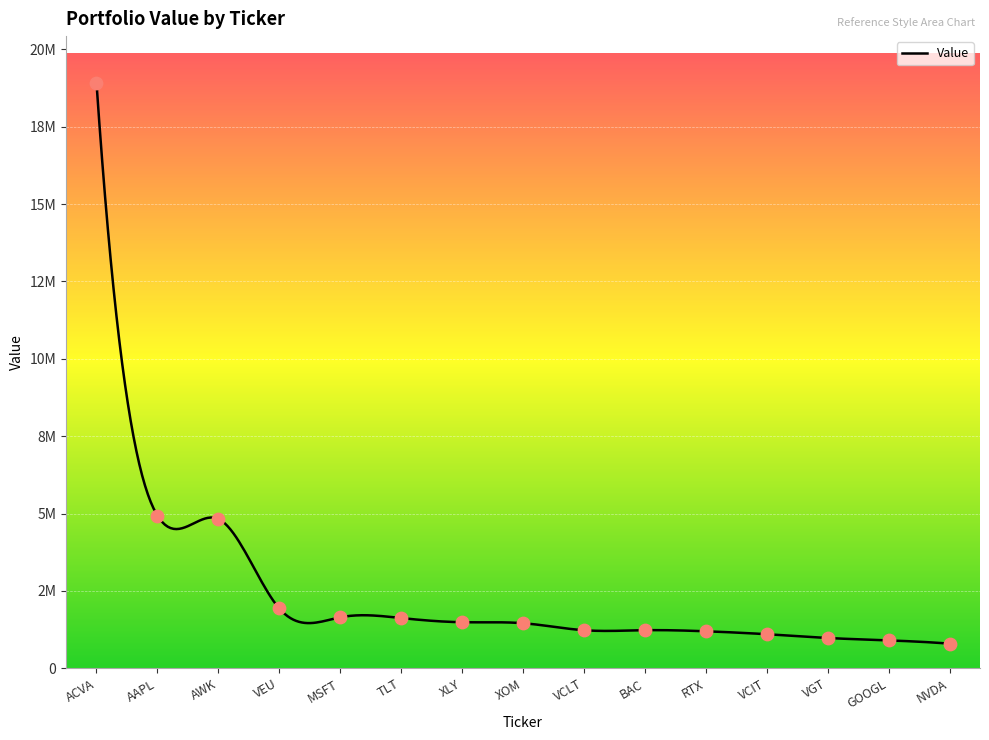

What is the change in value from XOM to NVDA?

-661125